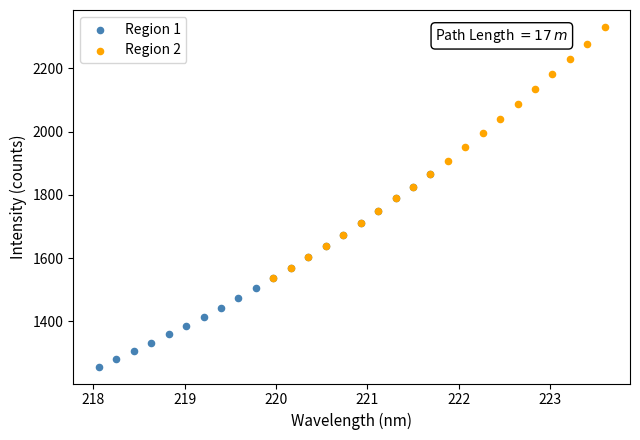

Which series contains the lowest Y value?

Region 1